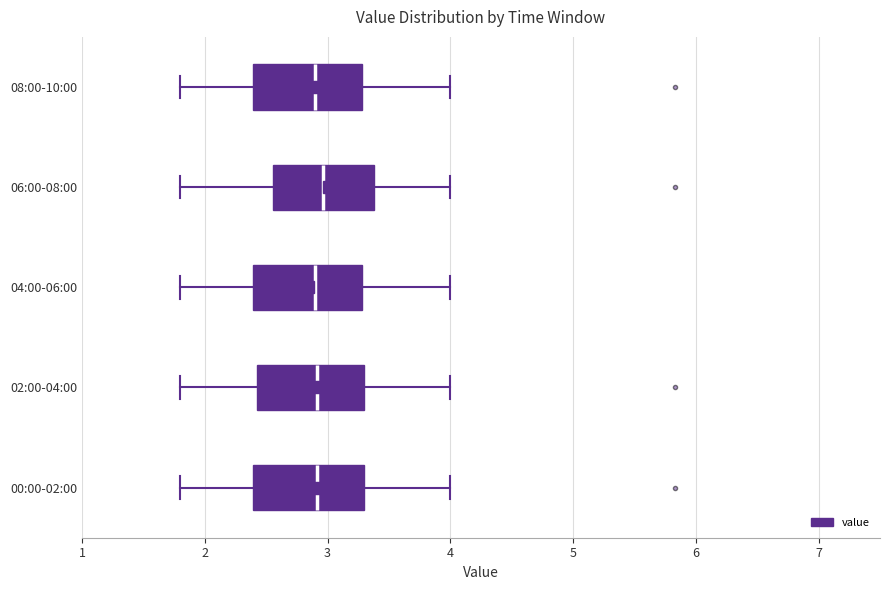

Reading bottom to top, transcribe this box plot: for each box, give where its median line is, the range the box spans, and where its two whiskers end, as read against the x-axis. The values are not printed on the chart, so give them approximately, as read against the axis.

00:00-02:00: median 2.9, box 2.4 to 3.3, whiskers 1.8 to 4.0
02:00-04:00: median 2.9, box 2.4 to 3.3, whiskers 1.8 to 4.0
04:00-06:00: median 2.9, box 2.4 to 3.3, whiskers 1.8 to 4.0
06:00-08:00: median 3.0, box 2.6 to 3.4, whiskers 1.8 to 4.0
08:00-10:00: median 2.9, box 2.4 to 3.3, whiskers 1.8 to 4.0